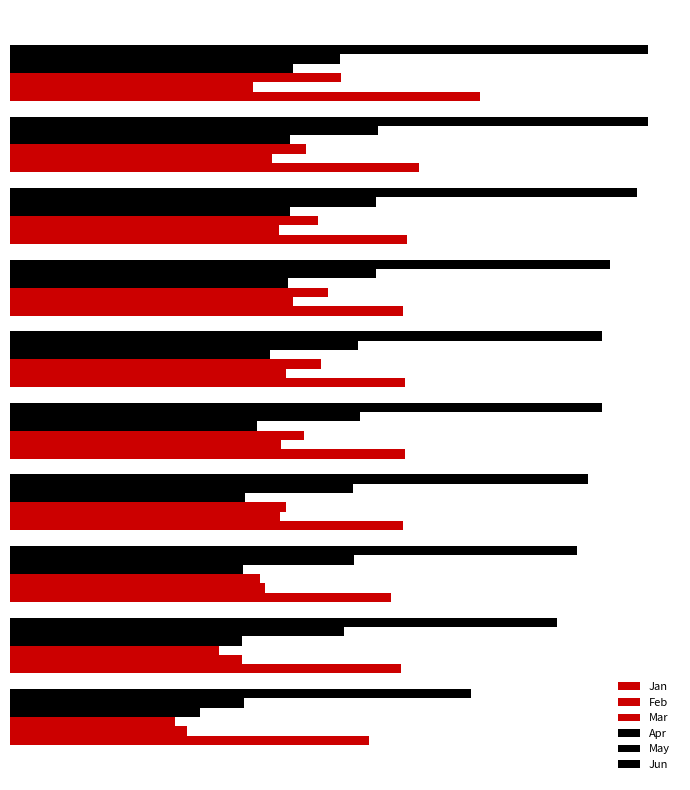

What is the difference between the maximum and minimum values in the May series?

0.5